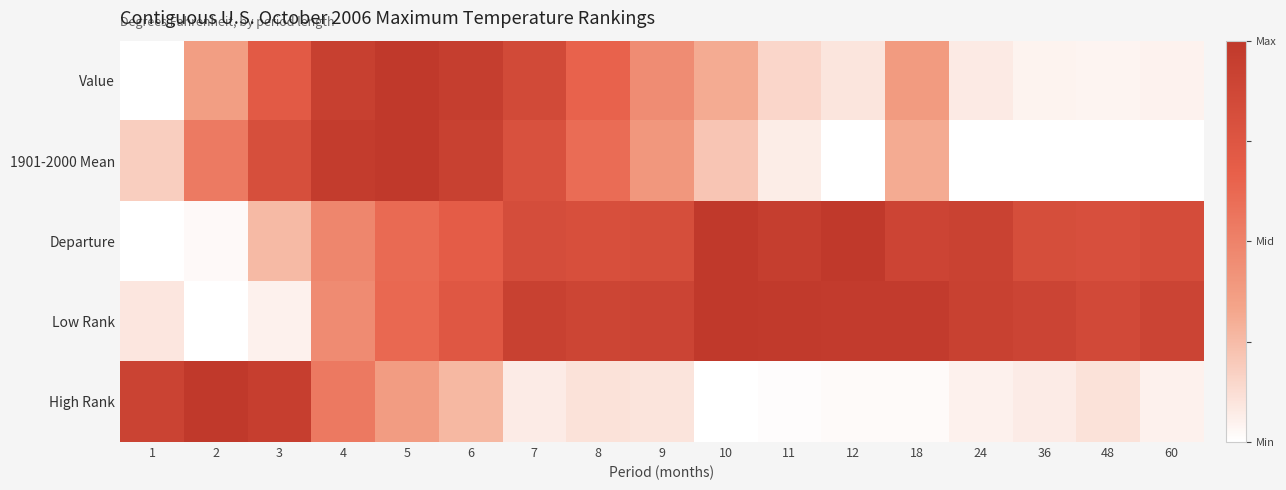

At how many categories does at least one series exceed 0?

17